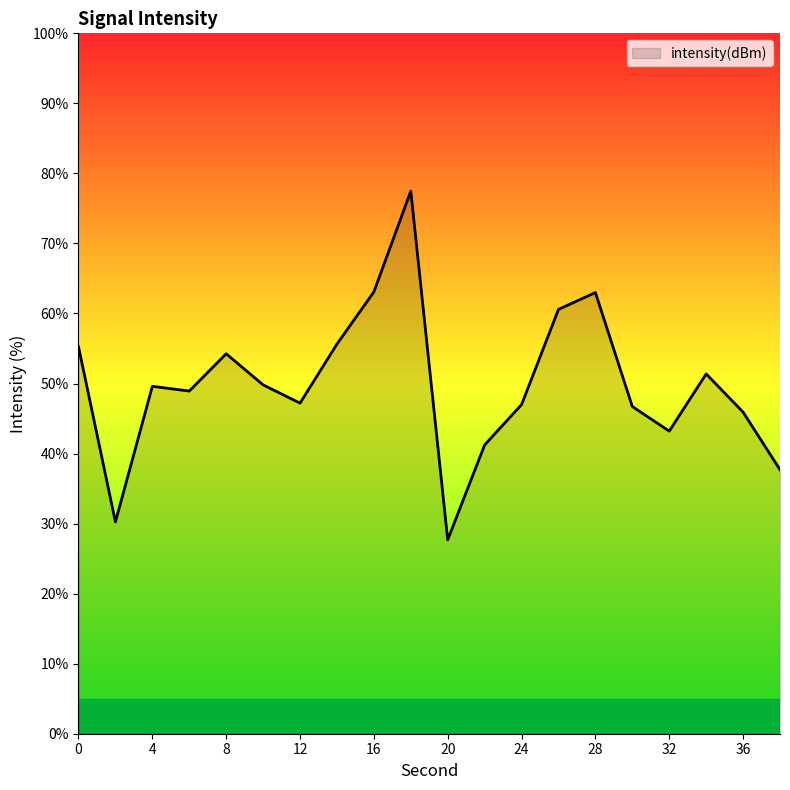

What is the minimum value shown in the chart?

27.7